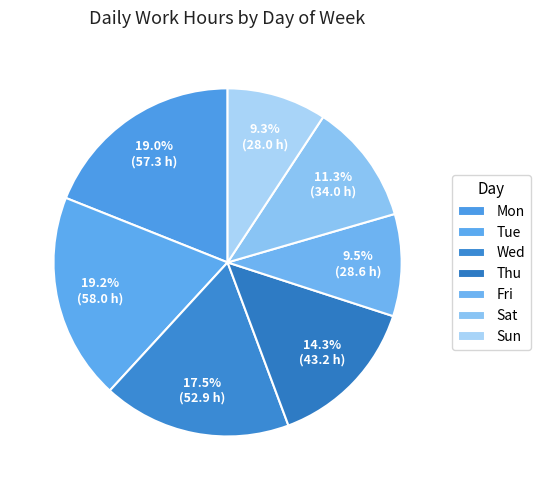

How much of the chart is everything except Tue?

80.8%